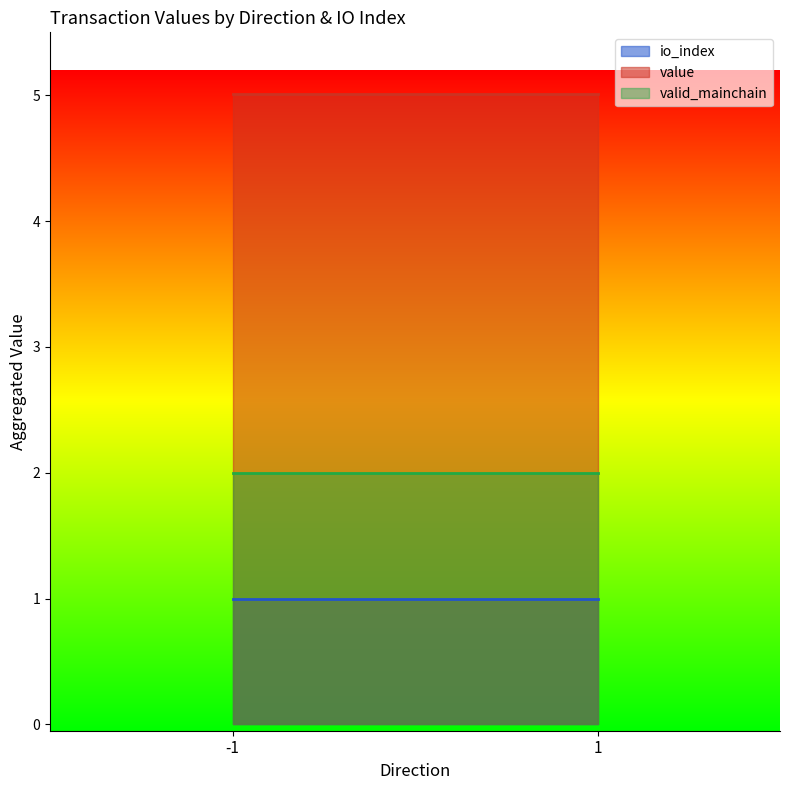

How many lines are shown in the chart?

3